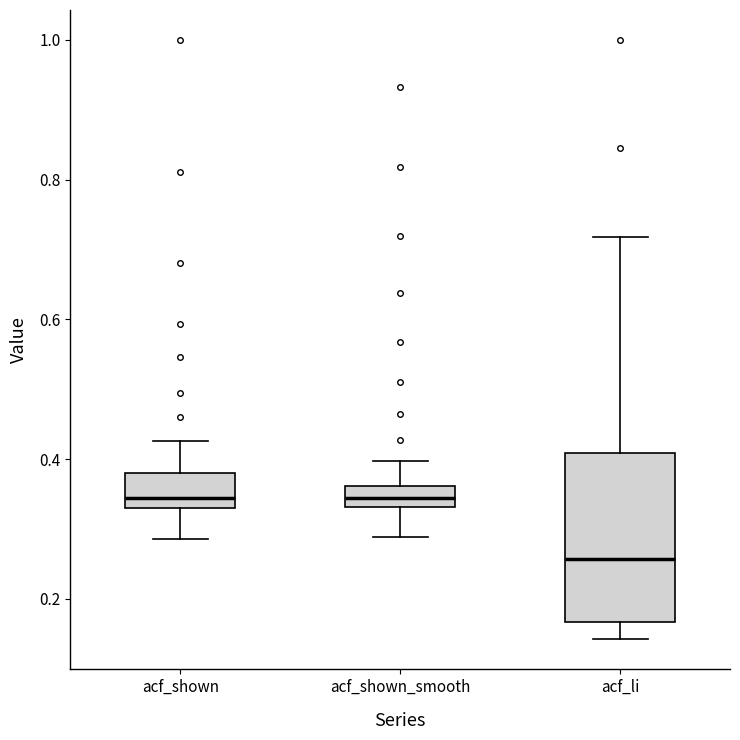

Where is the lower edge of the box for acf_shown_smooth on the y-axis? The values are not printed on the chart, so give them approximately, as read against the axis.

0.34